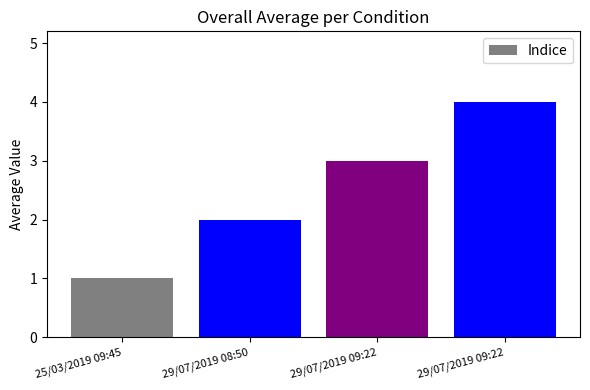

Where does the data first go above 3?

29/07/2019 09:22